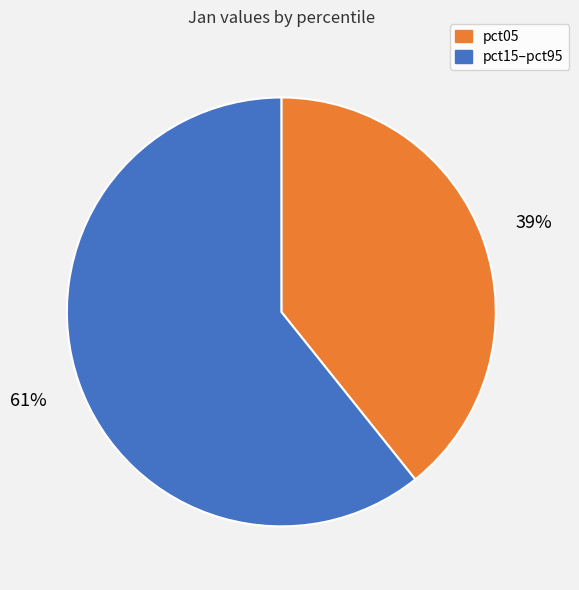

To the nearest percent, what is the average slice percentage?

50%